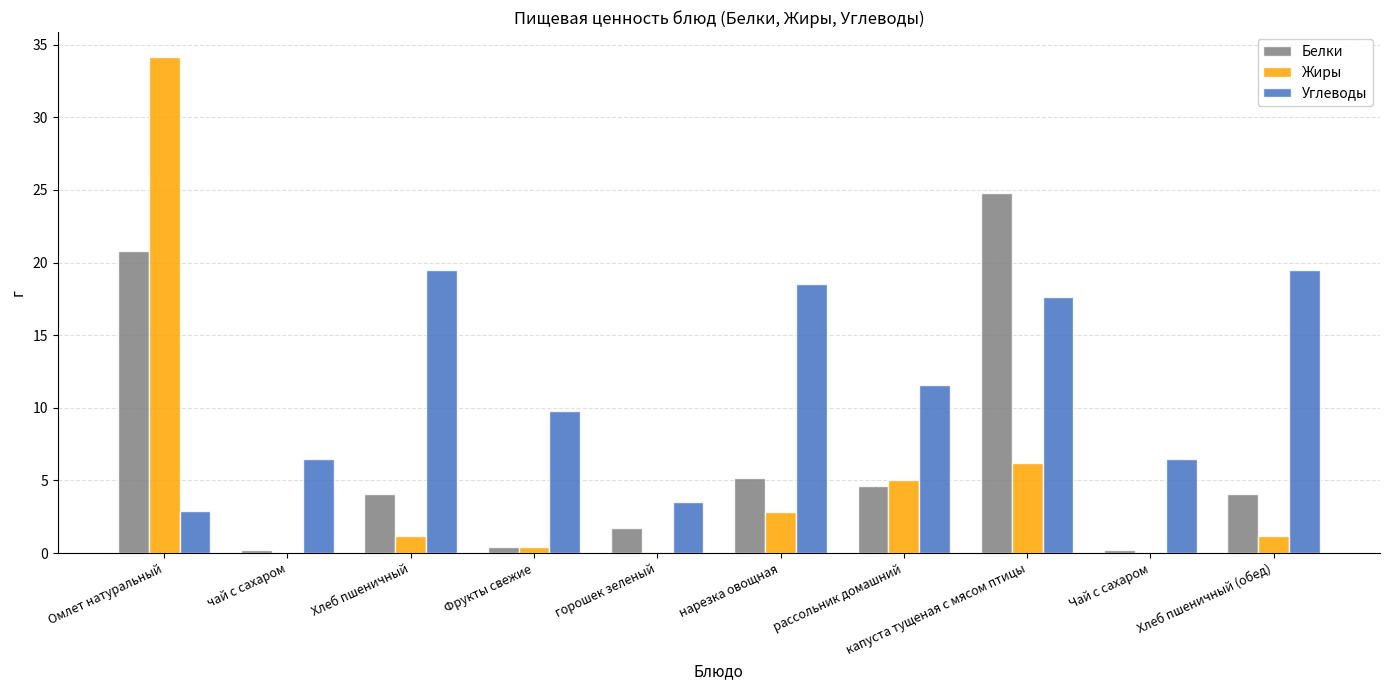

What is the sum of all Углеводы values?

115.8